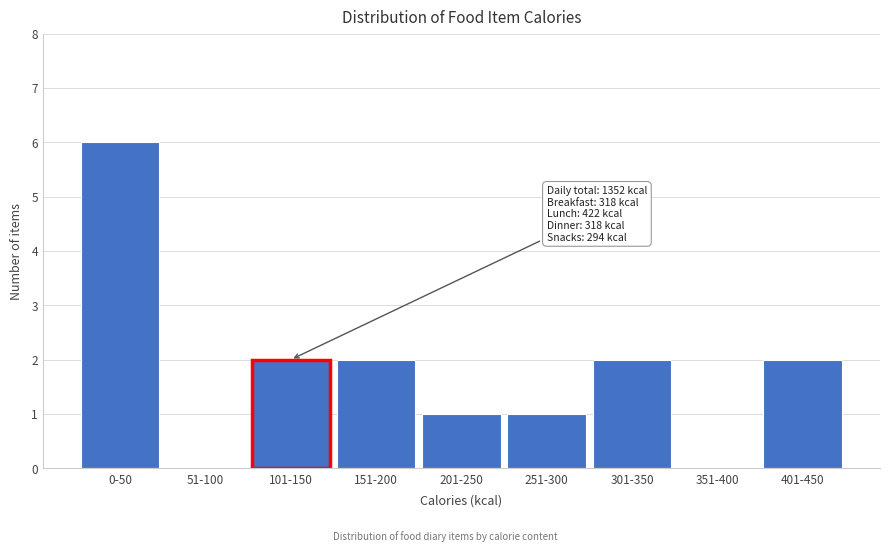

Reading right to left, extract all data points from this chart.

401-450=2	351-400=0	301-350=2	251-300=1	201-250=1	151-200=2	101-150=2	51-100=0	0-50=6